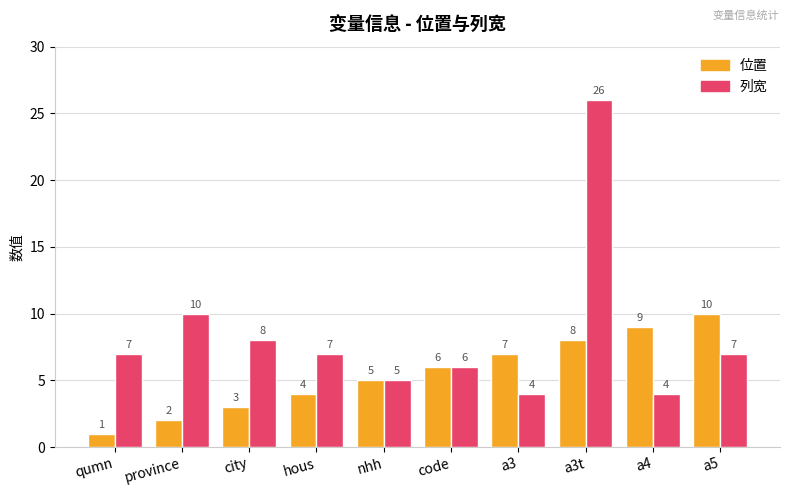

What is the approximate value of 列宽 at a3t, to the nearest 5?

25